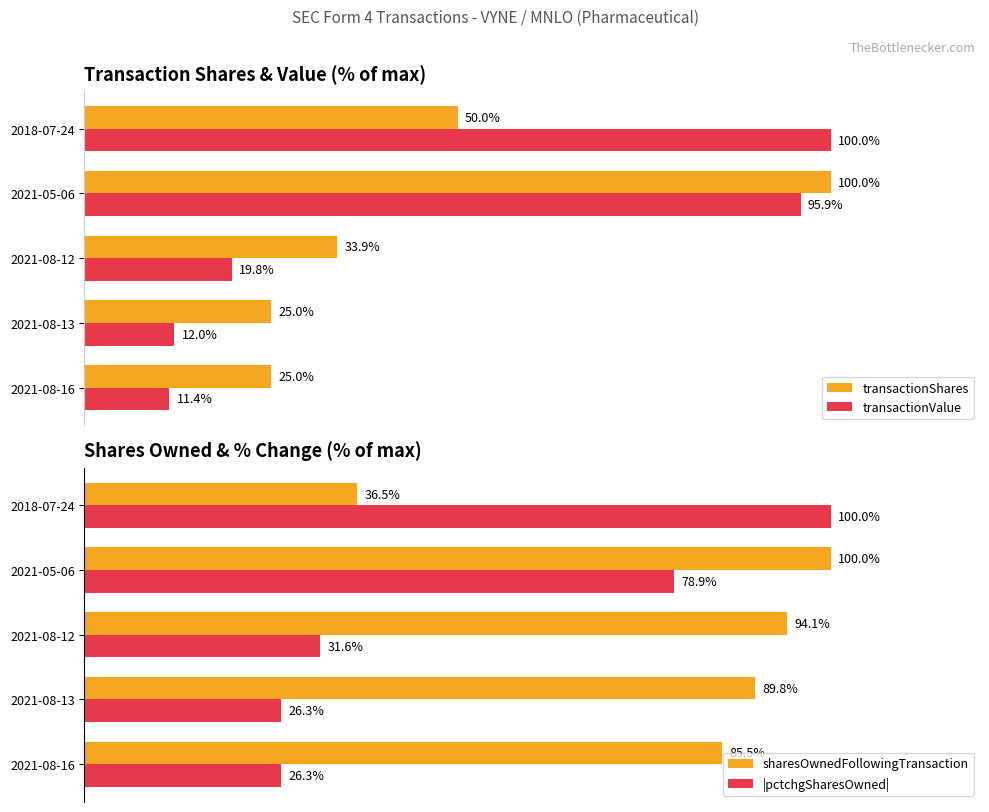

List the labels in order of sharesOwnedFollowingTransaction value, largest first.

2021-05-06, 2021-08-12, 2021-08-13, 2021-08-16, 2018-07-24